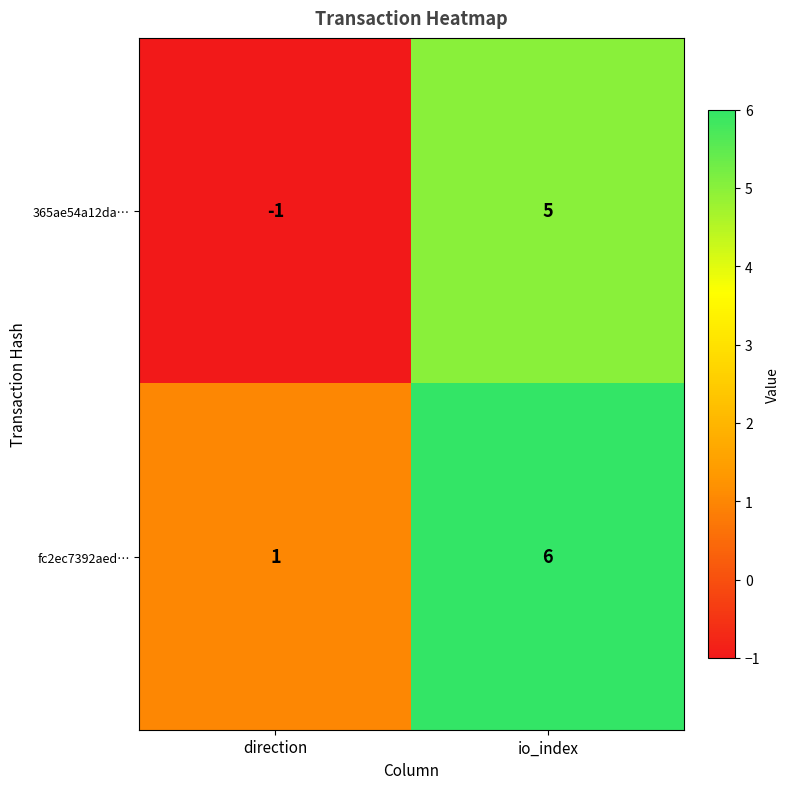

Reading left to right, what are all the values shown in this chart?

365ae54a12da…: -1	5
fc2ec7392aed…: 1	6